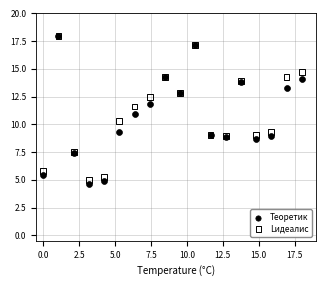

What are all the series names shown in the legend?

Теоретик, Lидеалис